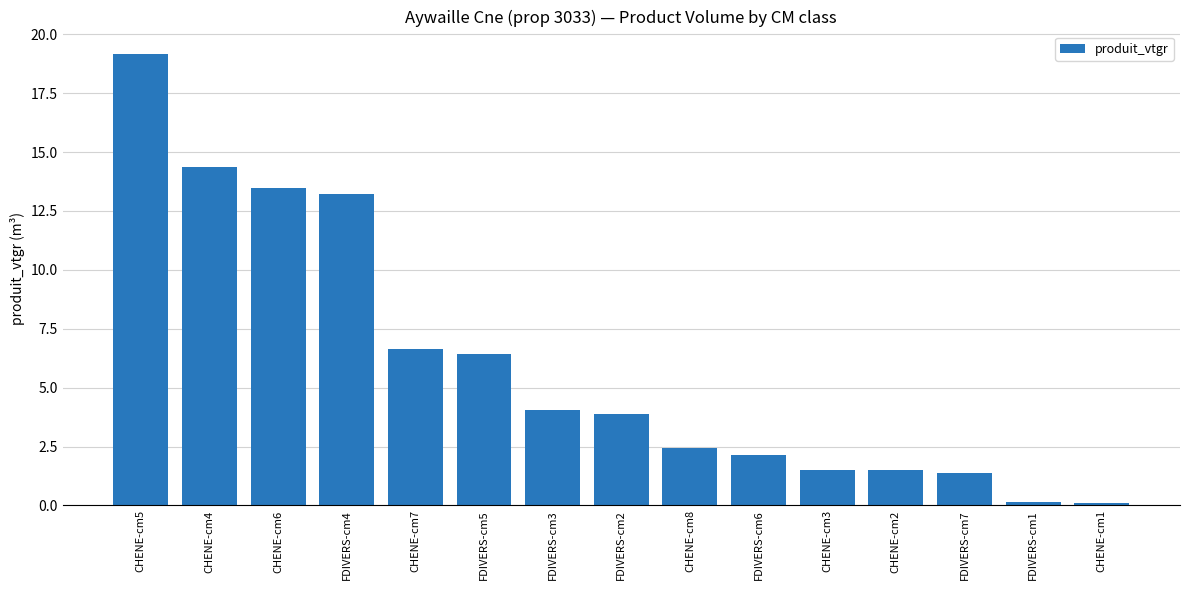

True or false: the data shows 13.2 at FDIVERS-cm4.

True